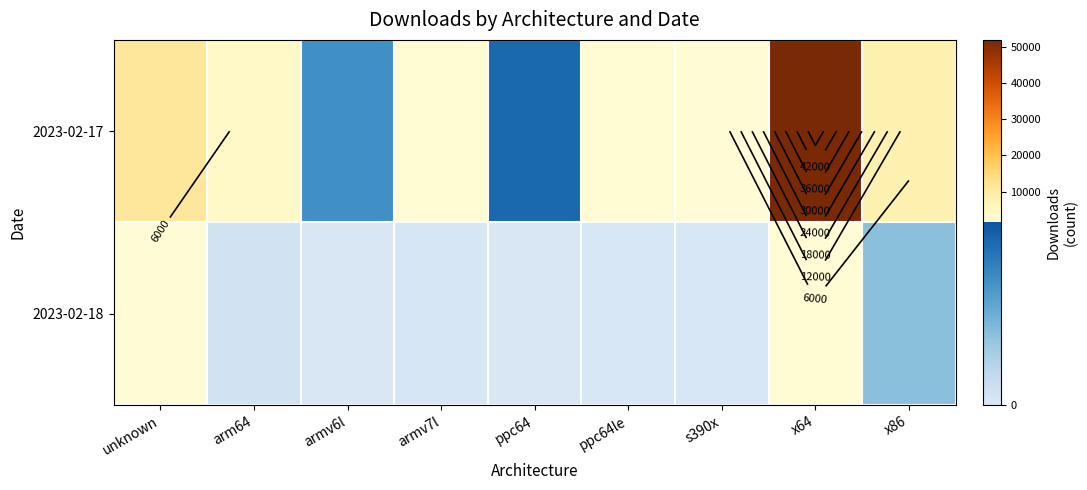

What is the sum of all 2023-02-17 values?

83444